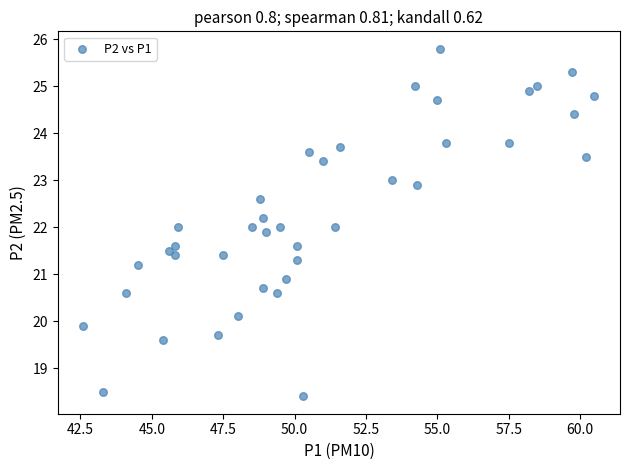

What is the range of X values (max minus min)?

17.9